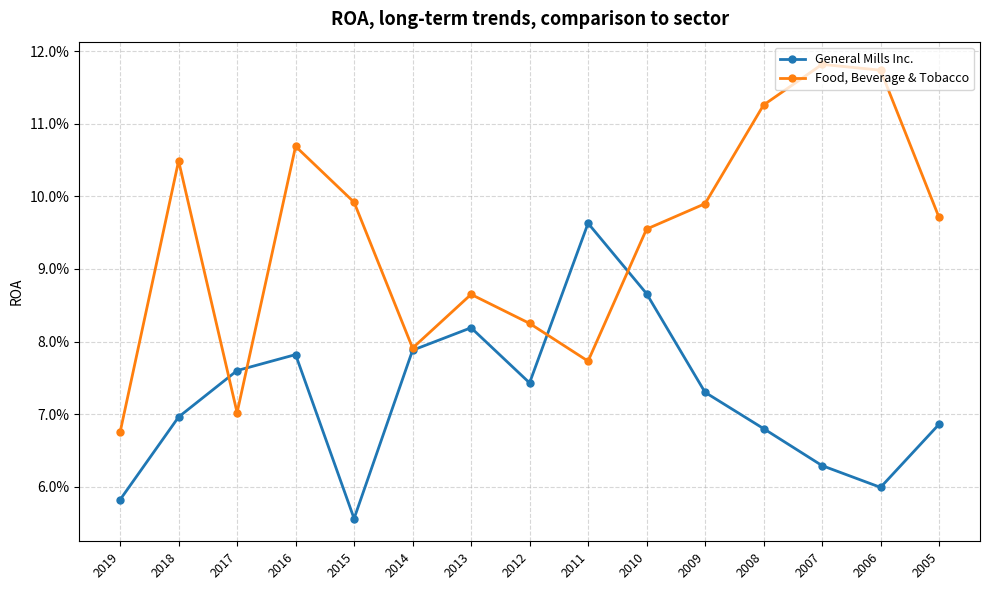

What are all the series names shown in the legend?

General Mills Inc., Food, Beverage & Tobacco